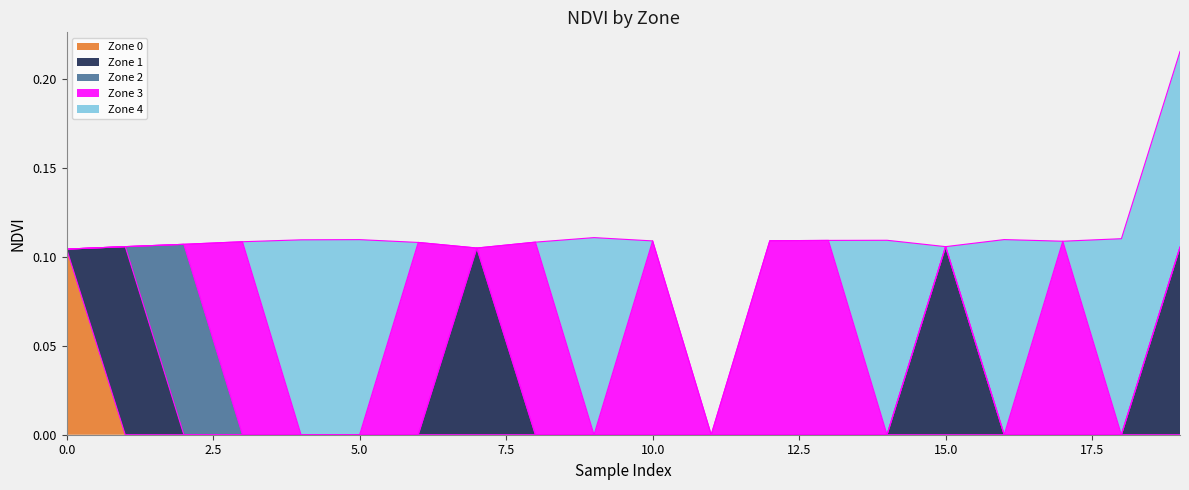

Where is the first local maximum for Zone 3?

3